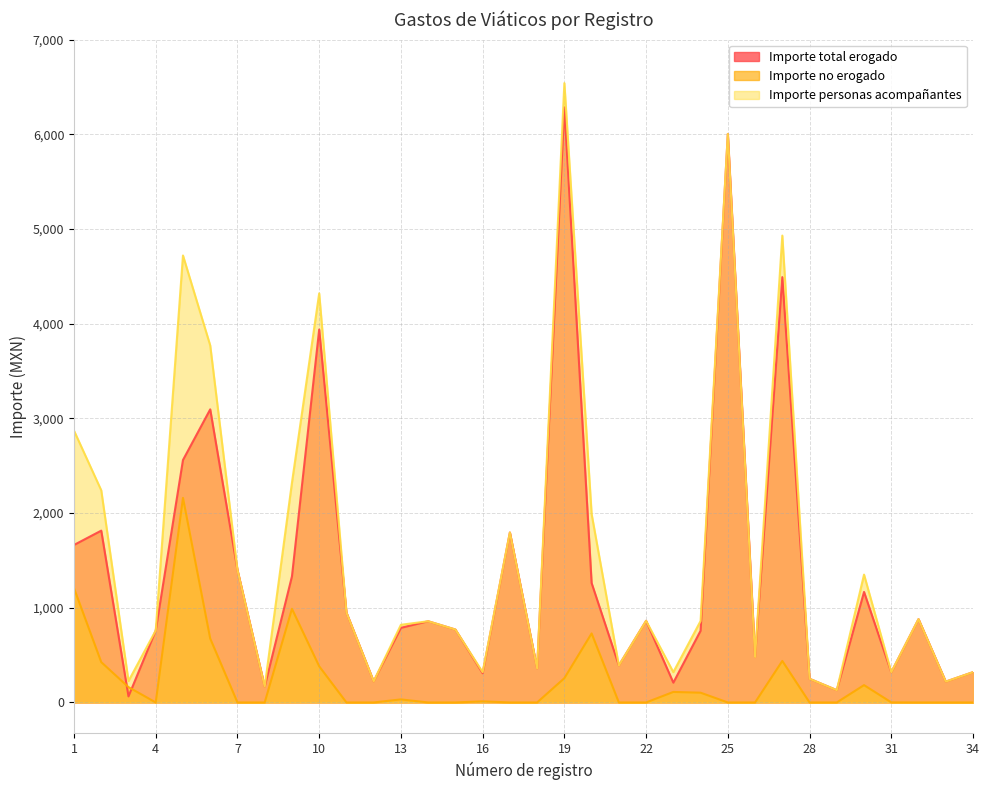

True or false: Importe total erogado has more than 1 points higher than both neighbors.

True